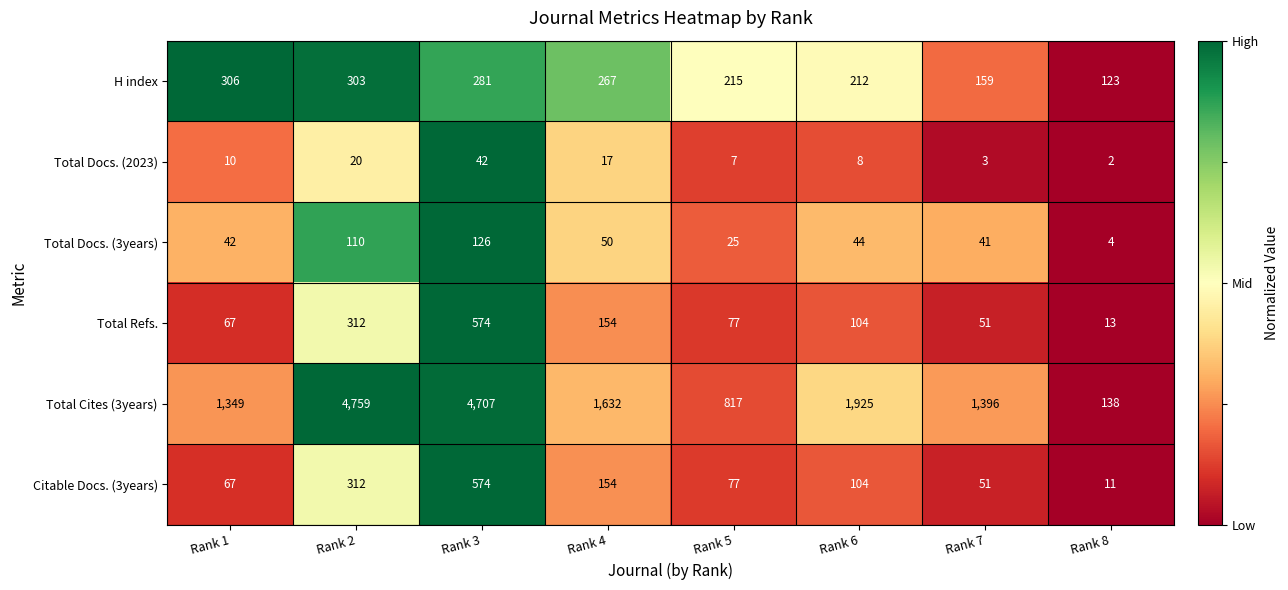

What is the maximum value shown in the chart?

4759